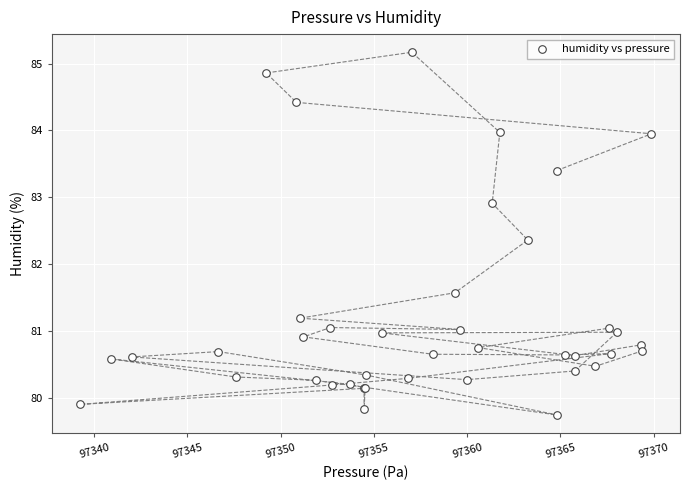

What Y value in the scatter plot is closest to 82?

82.4